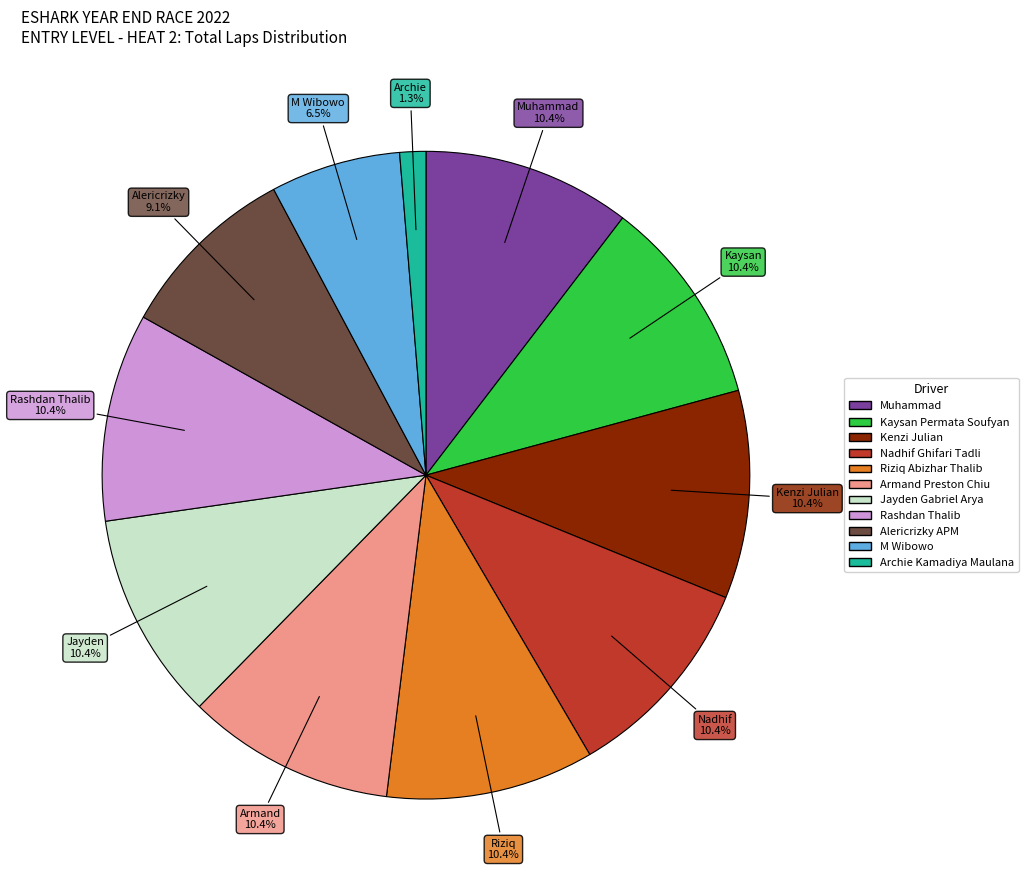

Does Riziq Abizhar Thalib represent more than half of the total?

No